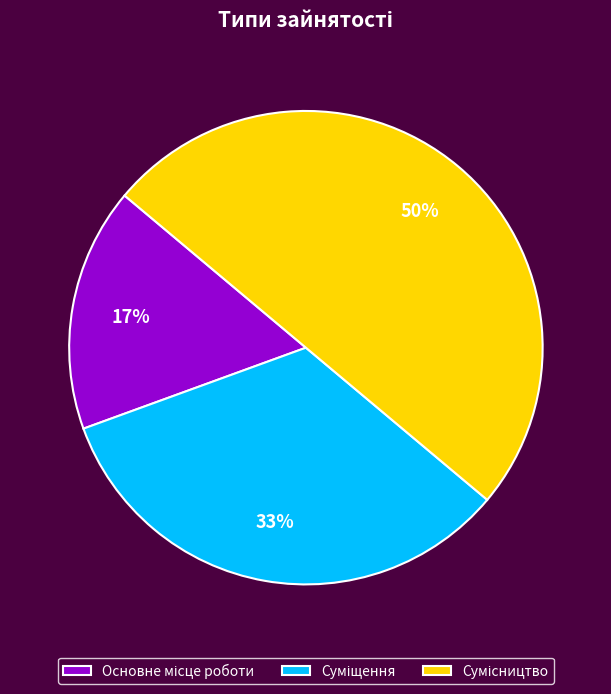

To the nearest percent, what is the average slice percentage?

33%